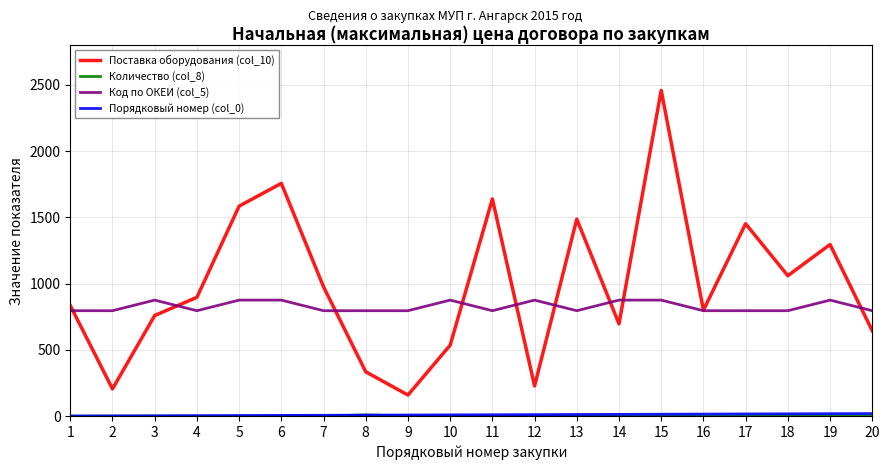

How many values in the Код по ОКЕИ (col_5) series exceed 796?

8